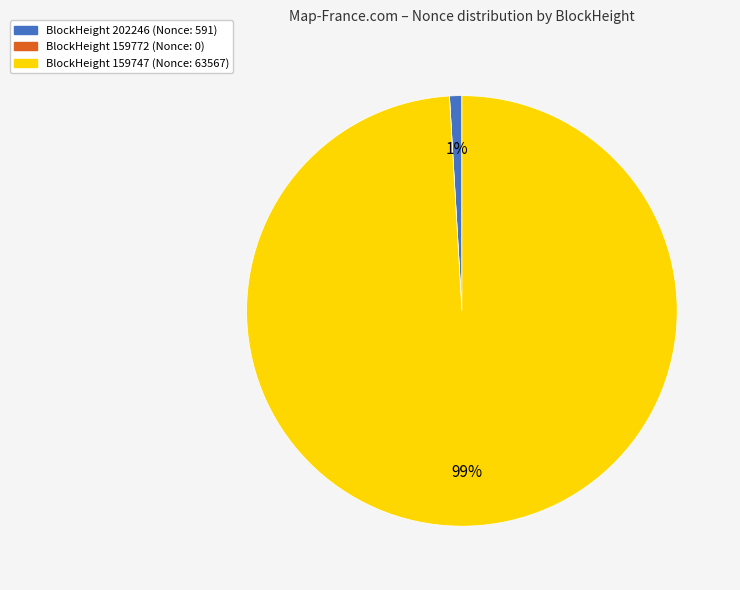

Is there any slice that represents more than half of the pie?

Yes